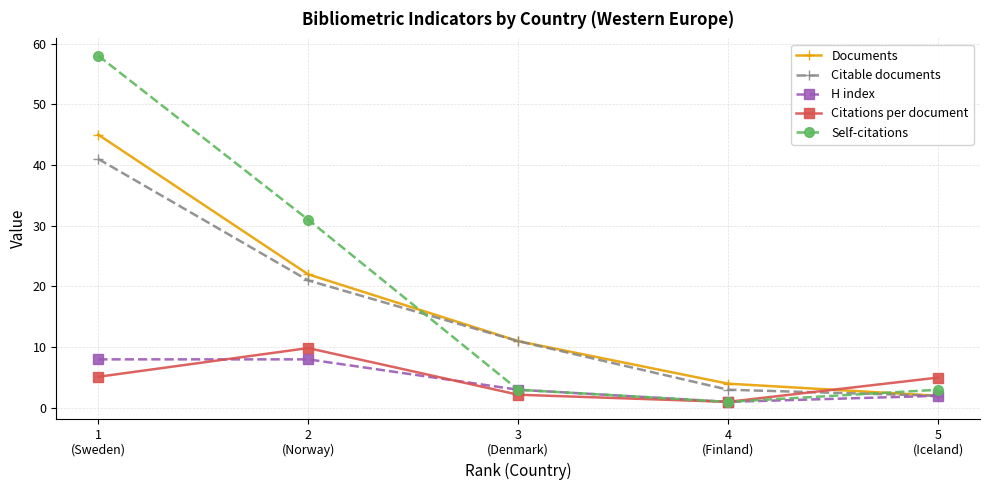

Rank the series by their maximum value, from lowest to highest.

H index, Citations per document, Citable documents, Documents, Self-citations